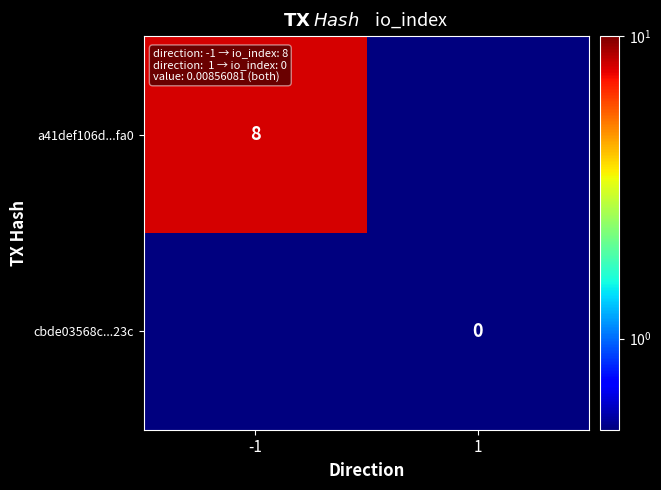

The value of a41def106d...fa0 at -1 is 8.0. True or false?

True